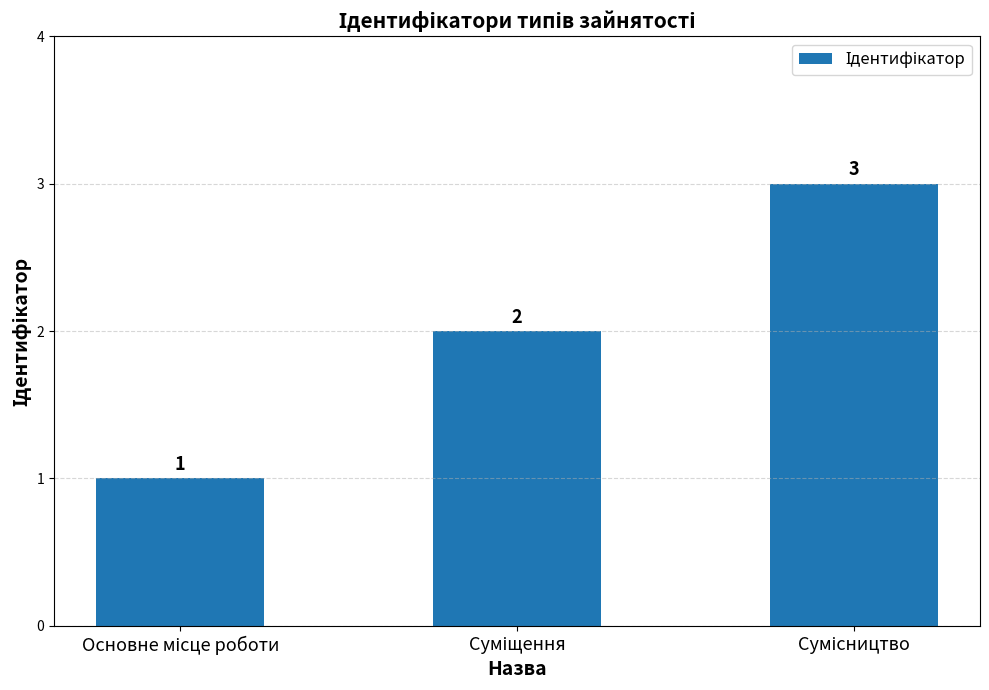

What is the maximum value shown in the chart?

3